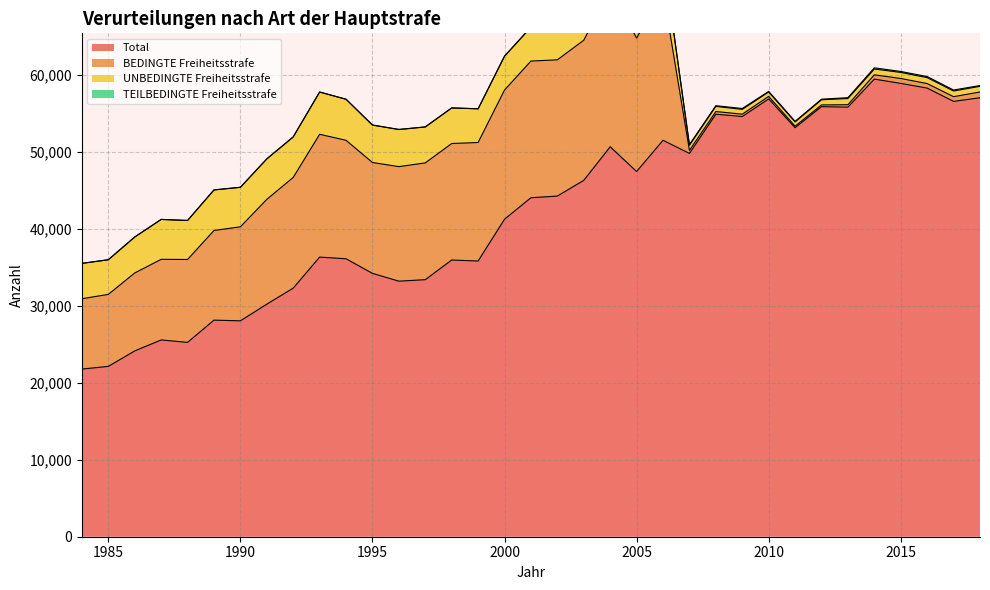

What is the difference between the second highest and minimum values in the UNBEDINGTE Freiheitsstrafe series?

4781